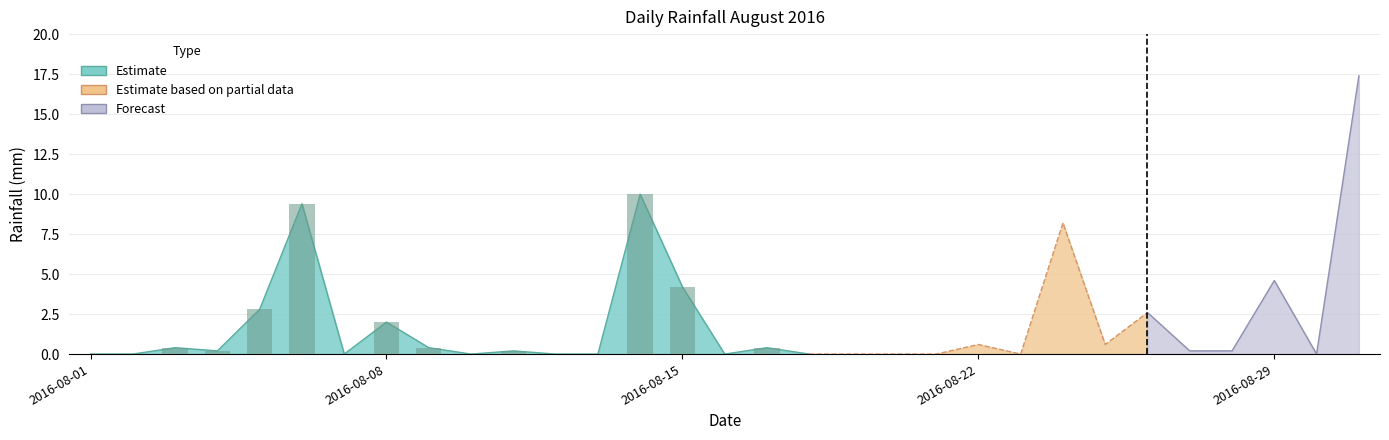

What is the difference between the second highest and minimum values?

10.0